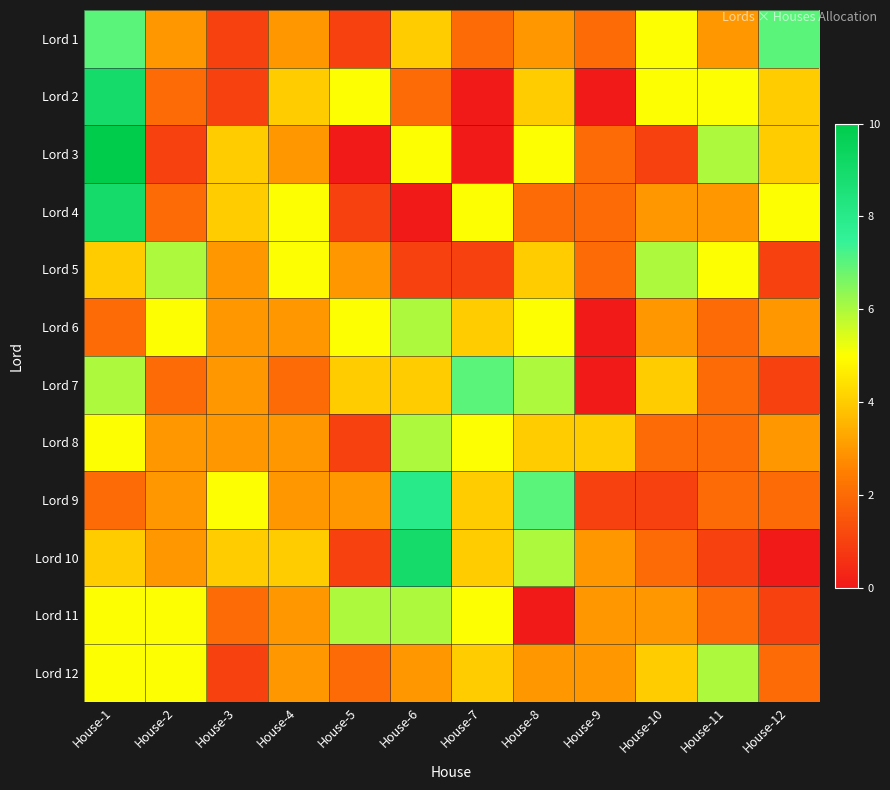

How many series are shown in this chart?

12